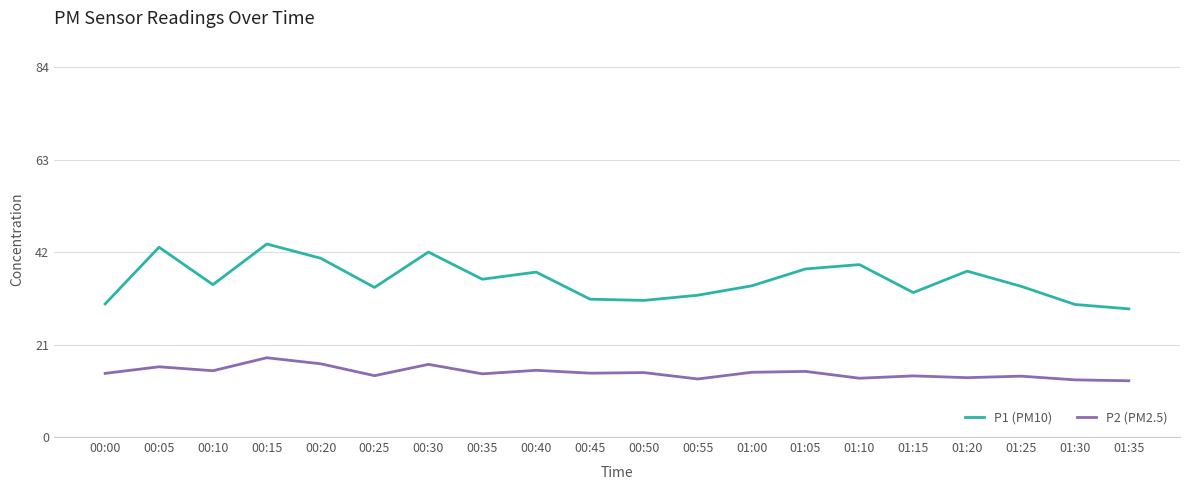

How many lines are shown in the chart?

2